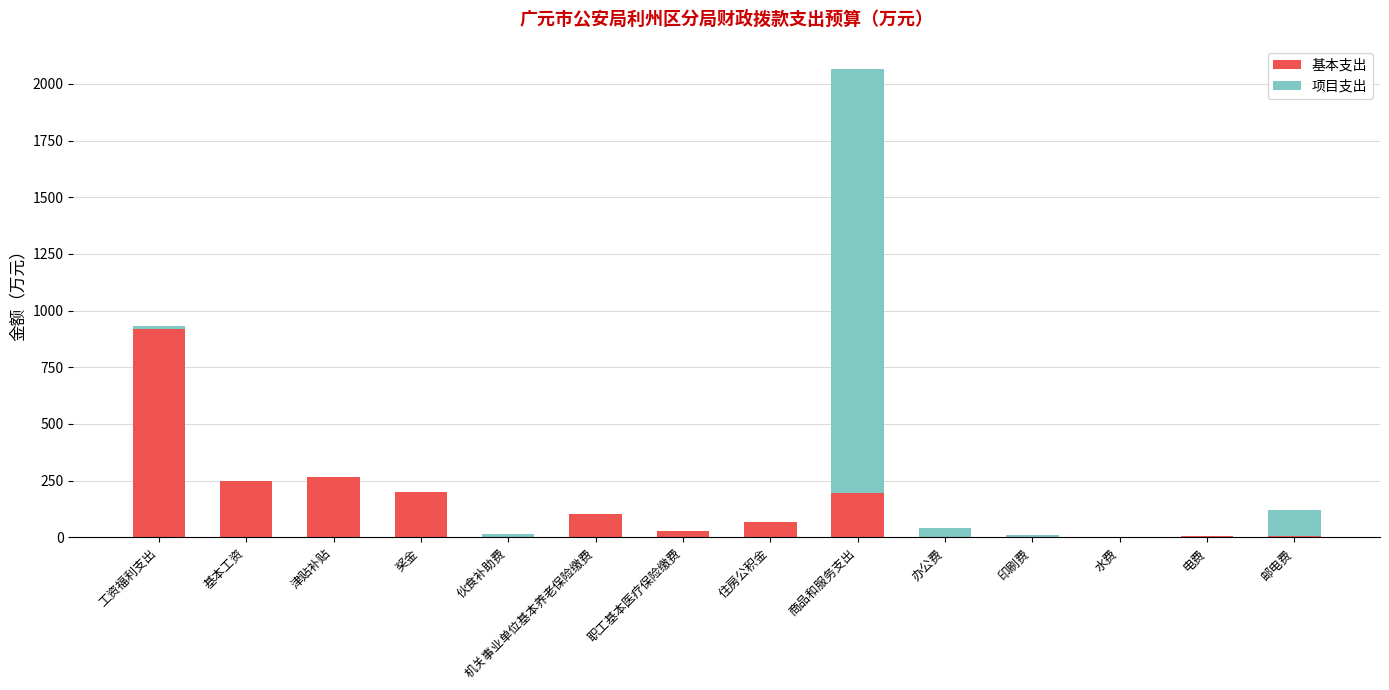

What is the maximum value for 基本支出?

918.6